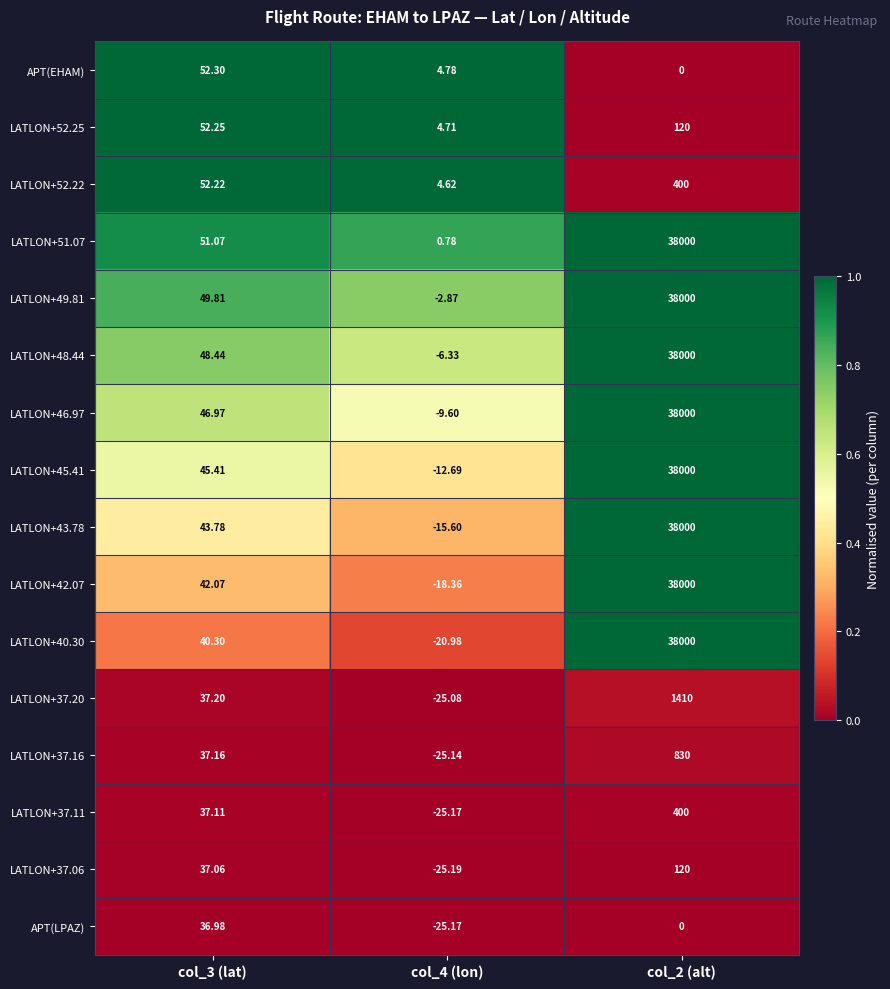

Is the value of LATLON+40.30 at col_2 (alt) greater than the value of LATLON+52.25 at col_2 (alt)?

Yes